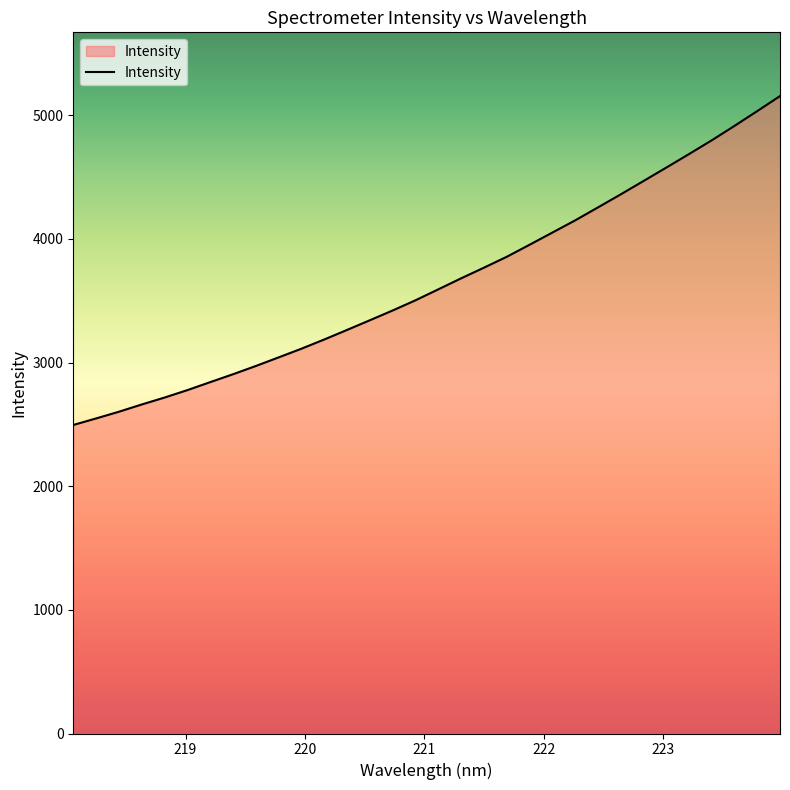

What is the difference between the maximum and minimum values?

2660.3